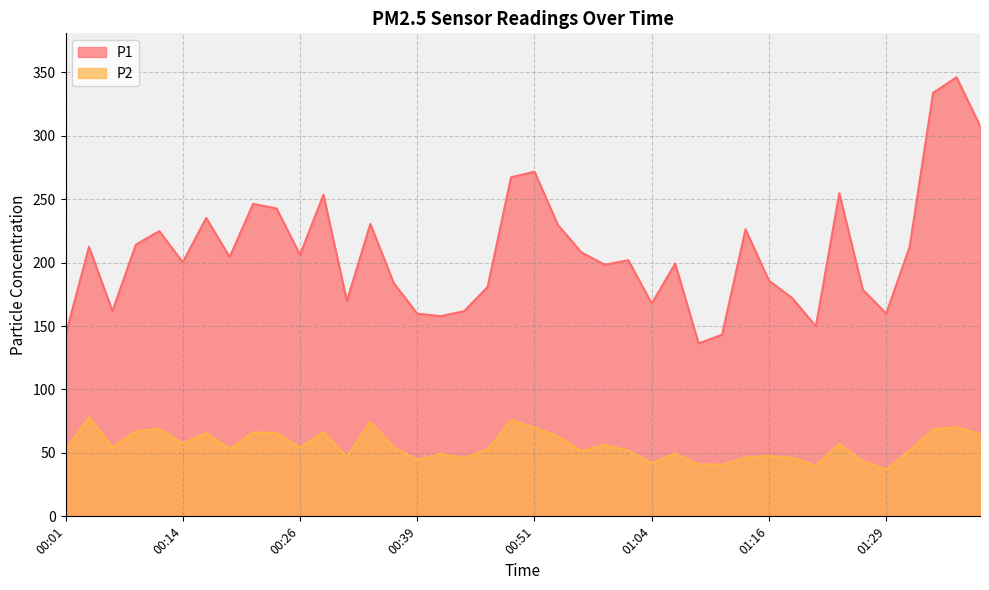

True or false: P1 and P2 cross at least once.

False